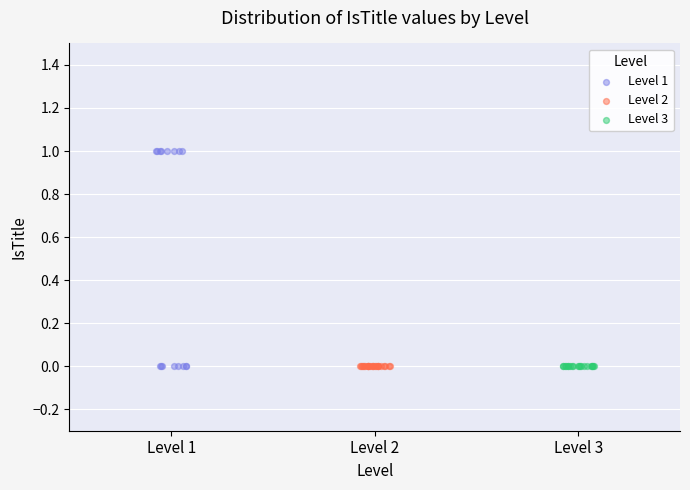

Which series contains the highest Y value?

Level 1